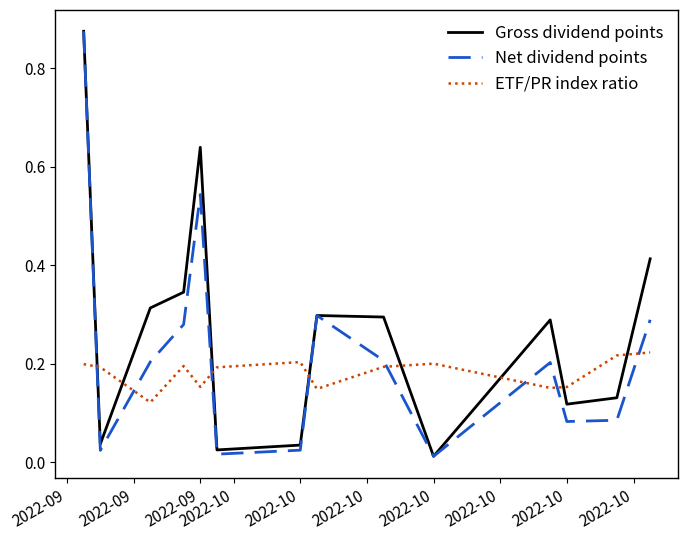

Which series has the largest total across all categories?

Gross dividend points